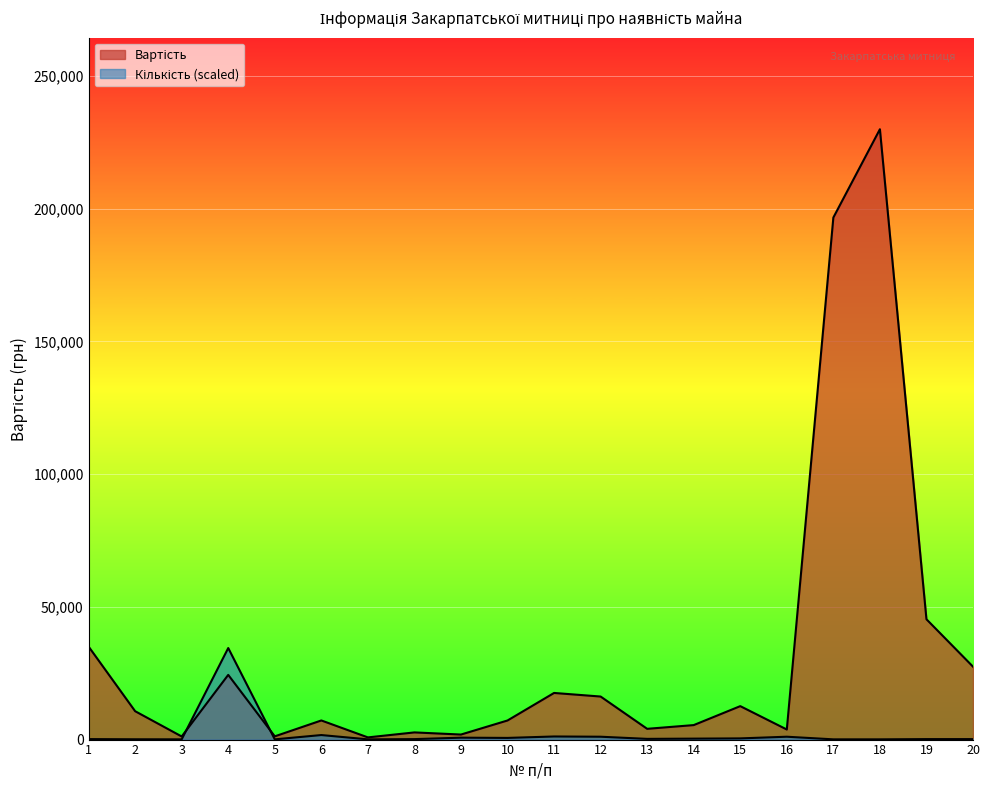

Which has a higher value, 9 or 11?

11